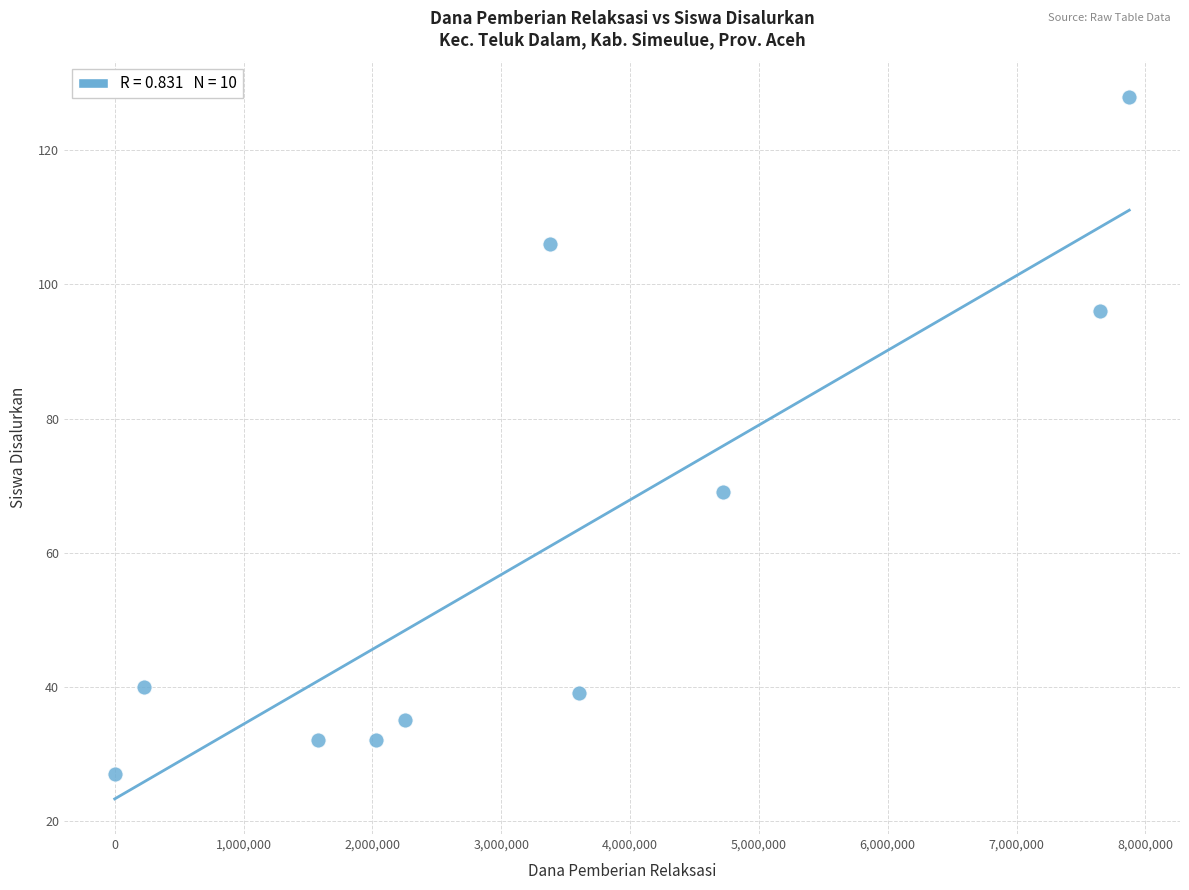

What Y value in the scatter plot is closest to 77?

69